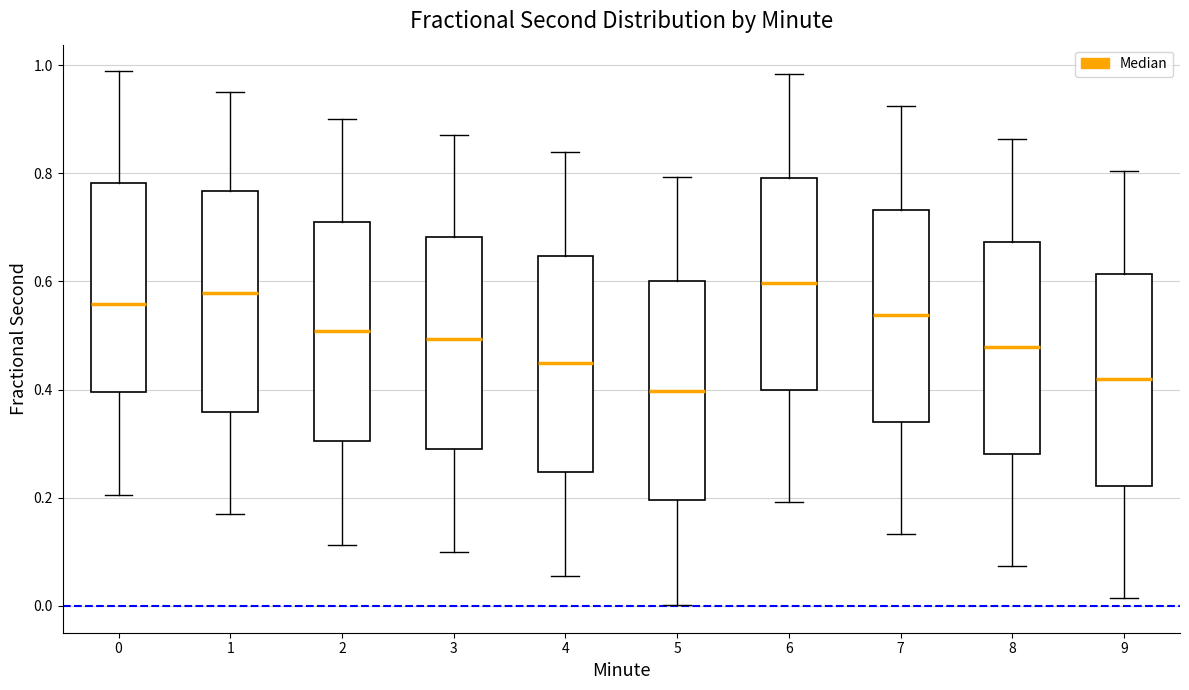

Reading left to right, transcribe this box plot: for each box, give where its median line is, the range the box spans, and where its two whiskers end, as read against the y-axis. The values are not printed on the chart, so give them approximately, as read against the axis.

0: median 0.56, box 0.40 to 0.78, whiskers 0.20 to 0.98
1: median 0.58, box 0.36 to 0.76, whiskers 0.16 to 0.94
2: median 0.50, box 0.30 to 0.70, whiskers 0.12 to 0.90
3: median 0.50, box 0.28 to 0.68, whiskers 0.10 to 0.88
4: median 0.46, box 0.24 to 0.64, whiskers 0.06 to 0.84
5: median 0.40, box 0.20 to 0.60, whiskers 0.00 to 0.80
6: median 0.60, box 0.40 to 0.80, whiskers 0.20 to 0.98
7: median 0.54, box 0.34 to 0.74, whiskers 0.14 to 0.92
8: median 0.48, box 0.28 to 0.68, whiskers 0.08 to 0.86
9: median 0.42, box 0.22 to 0.62, whiskers 0.02 to 0.80